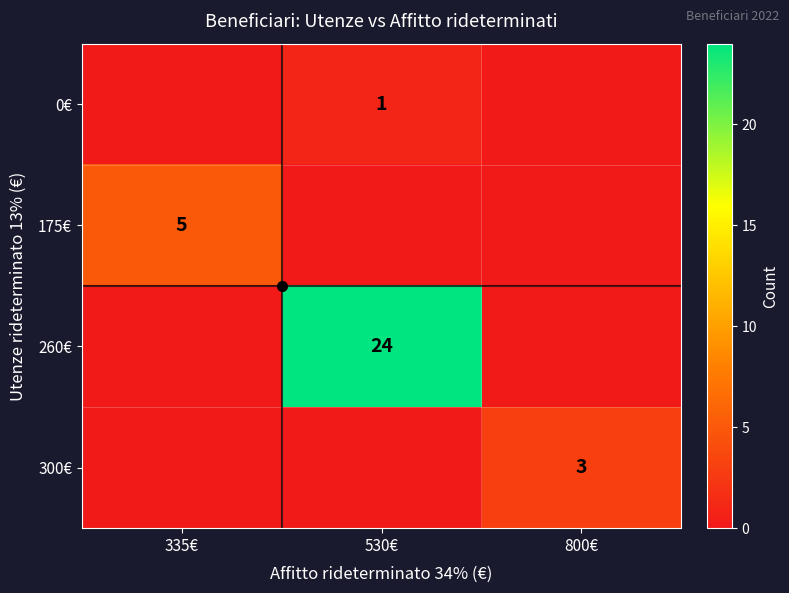

The value of 260€ at 530€ is 24. True or false?

True